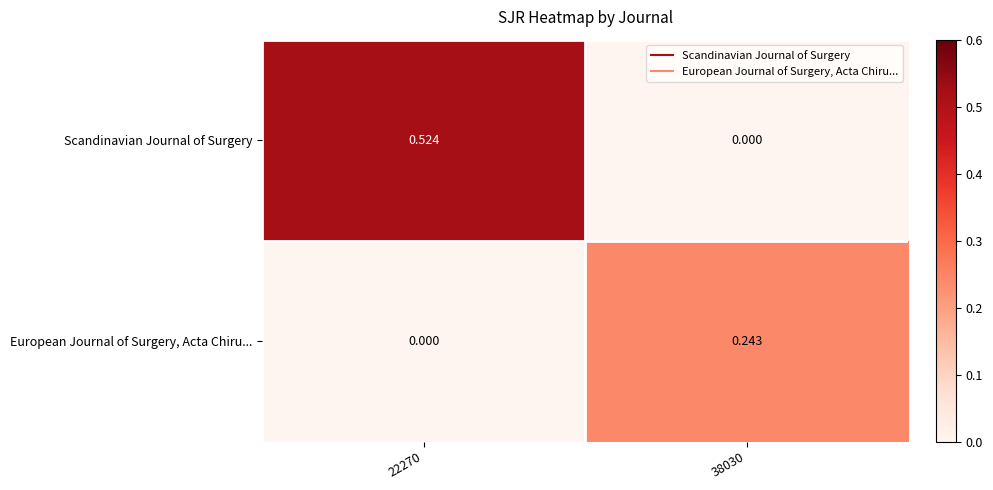

How many data points in Scandinavian Journal of Surgery are above 0?

1